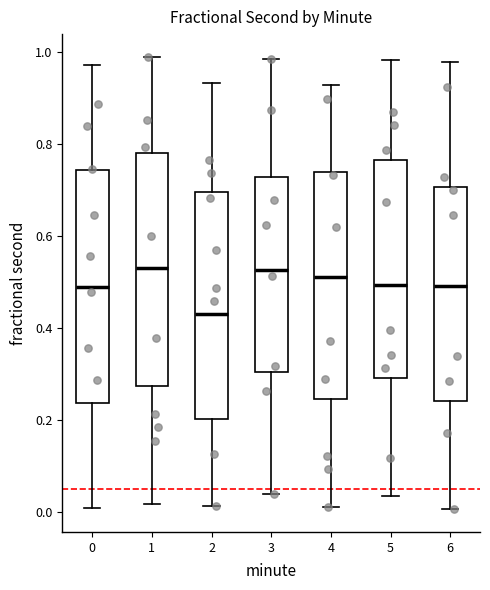

Which box has the lowest median line?

2